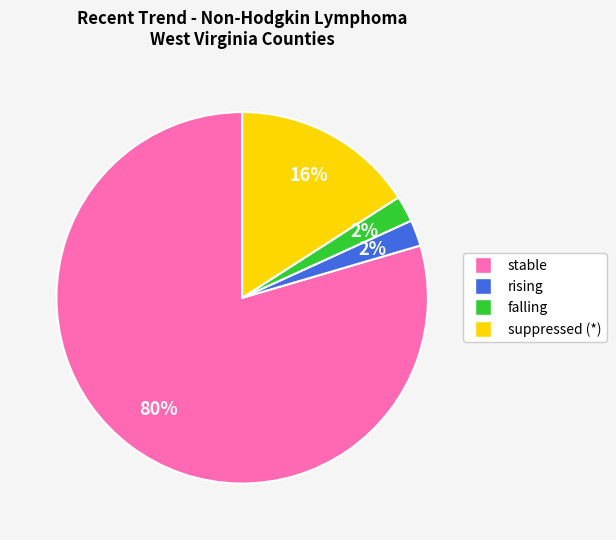

True or false: suppressed accounts for 16% of the total.

True